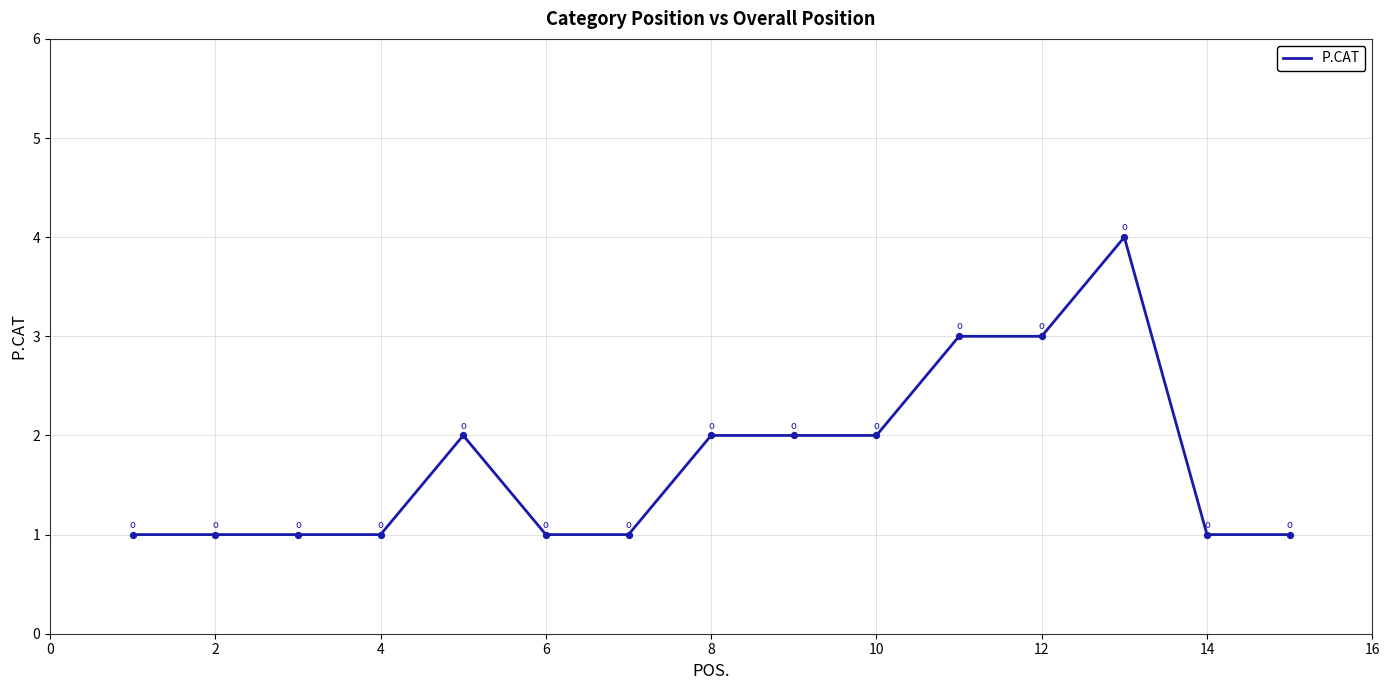

What is the maximum value shown in the chart?

4